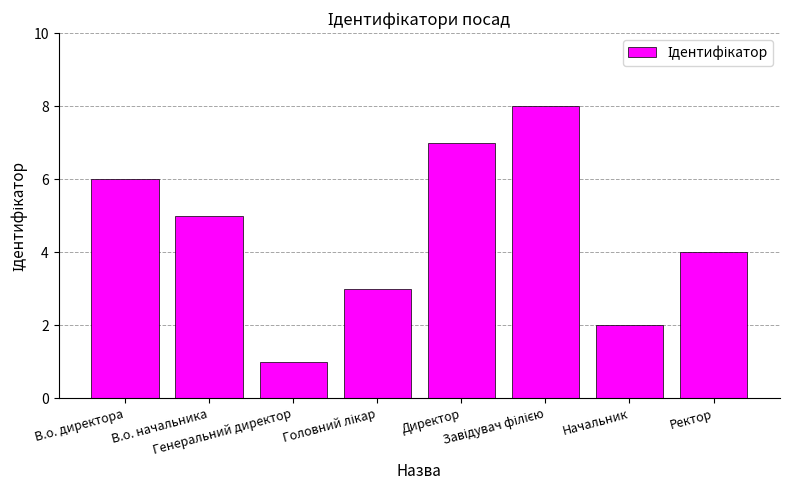

What is the difference between the maximum and minimum values?

7